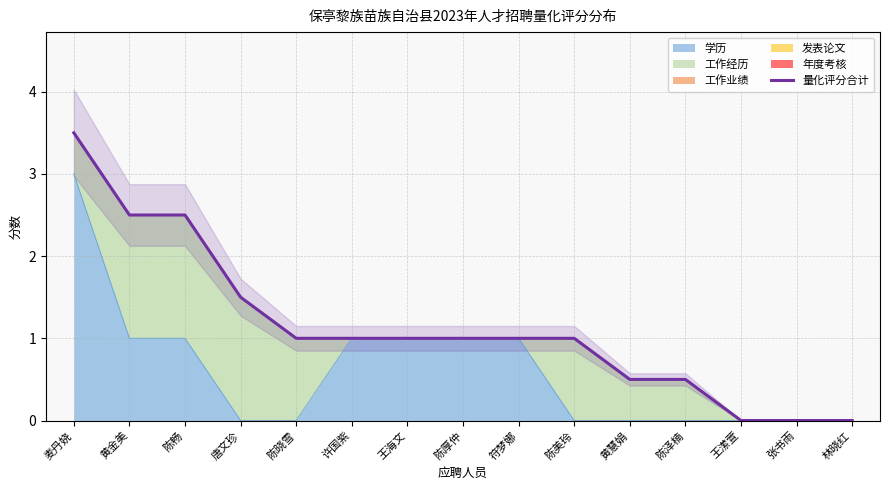

What is the label of the 12th point from the left?

陈泽楠